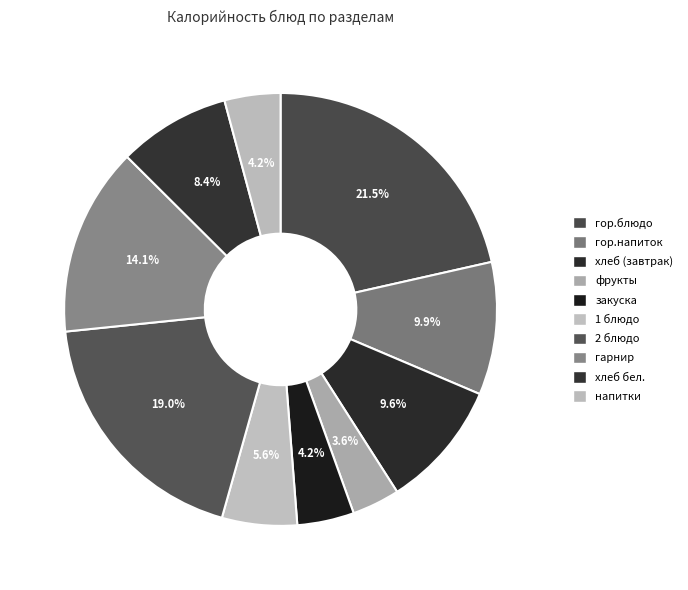

Rank the categories by value from highest to lowest.

гор.блюдо, 2 блюдо, гарнир, гор.напиток, хлеб (завтрак), хлеб бел., 1 блюдо, закуска, напитки, фрукты